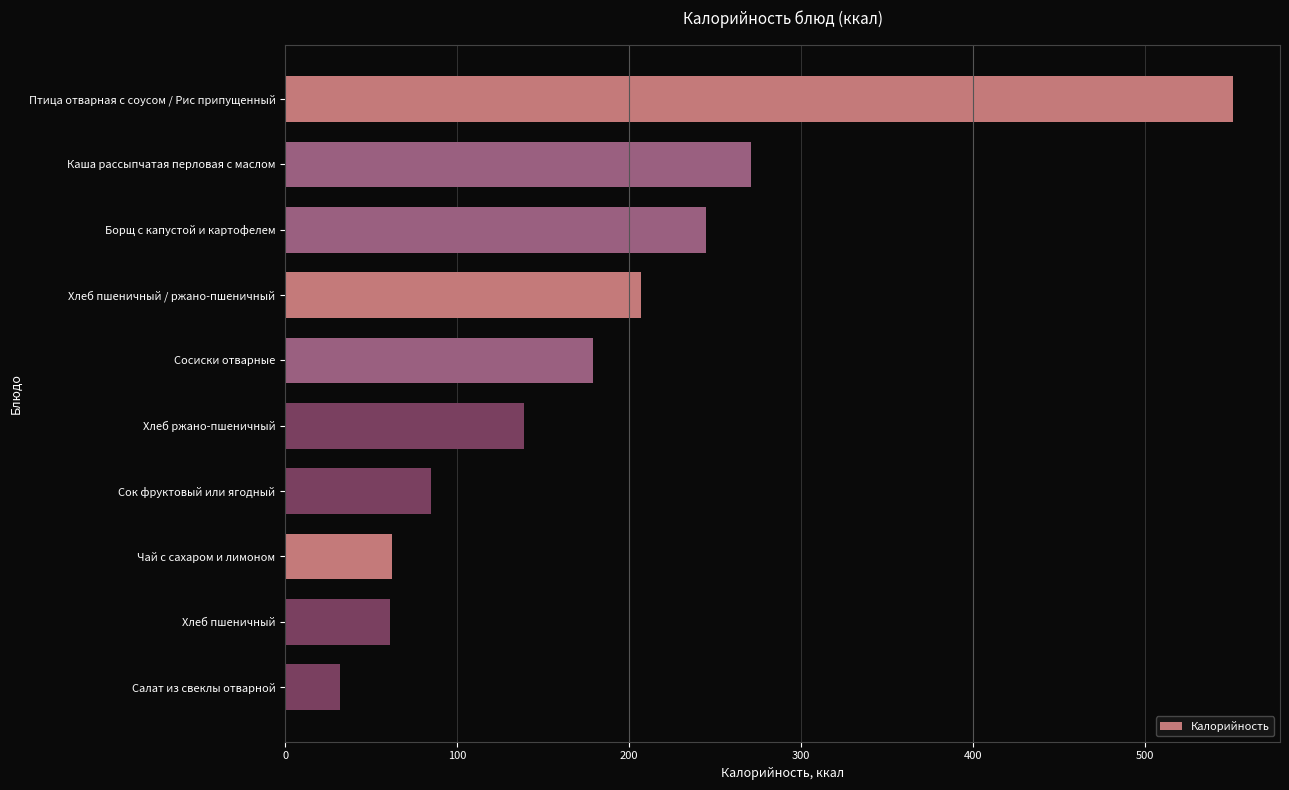

What is the value of the 9th bar from the top?

61